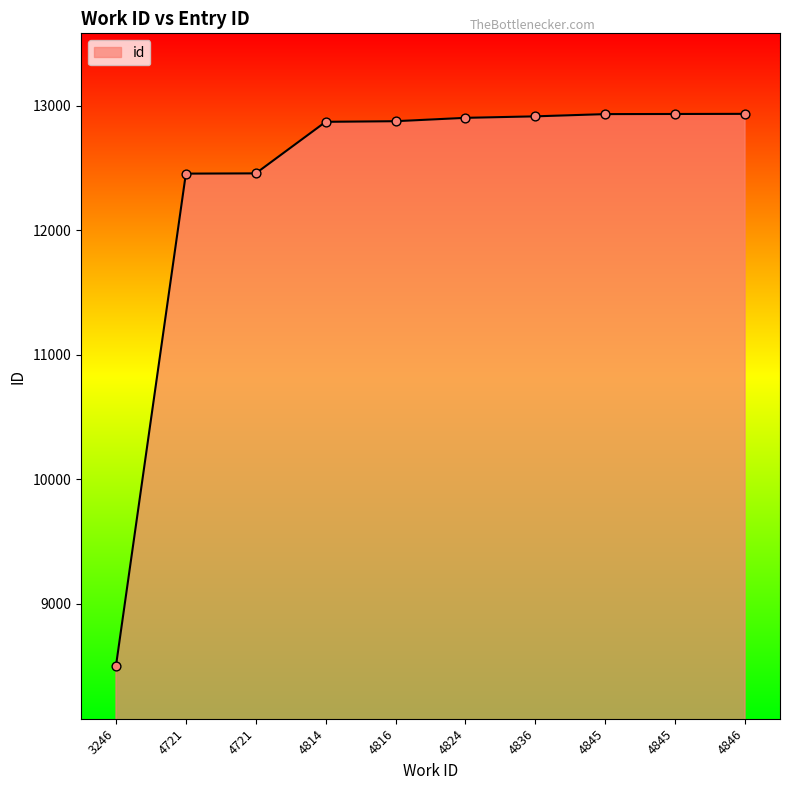

Which has a higher value, 4846 or 4824?

4846